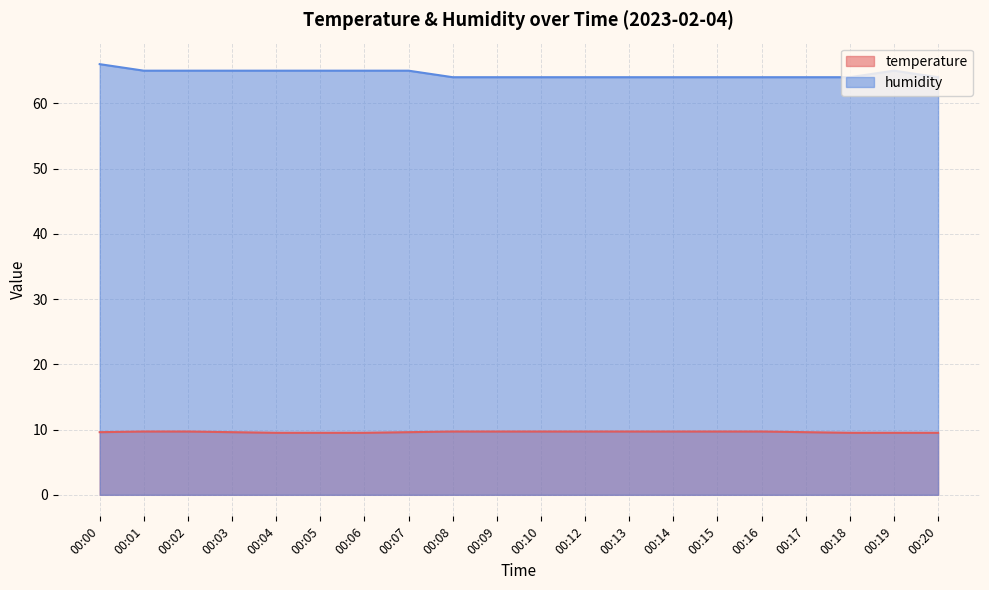

Which category has the highest value in the humidity series?

00:00